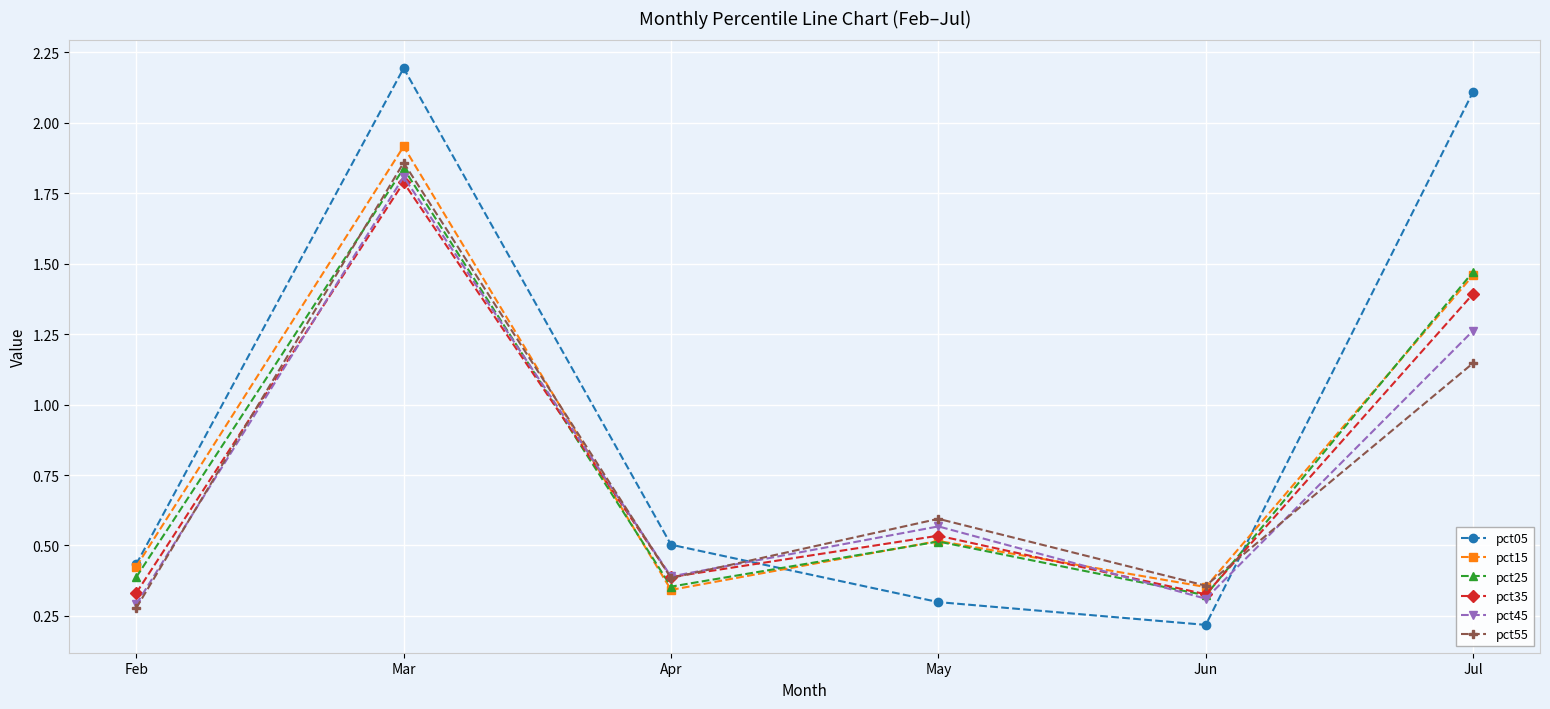

Which series has the largest range (max minus min)?

pct05